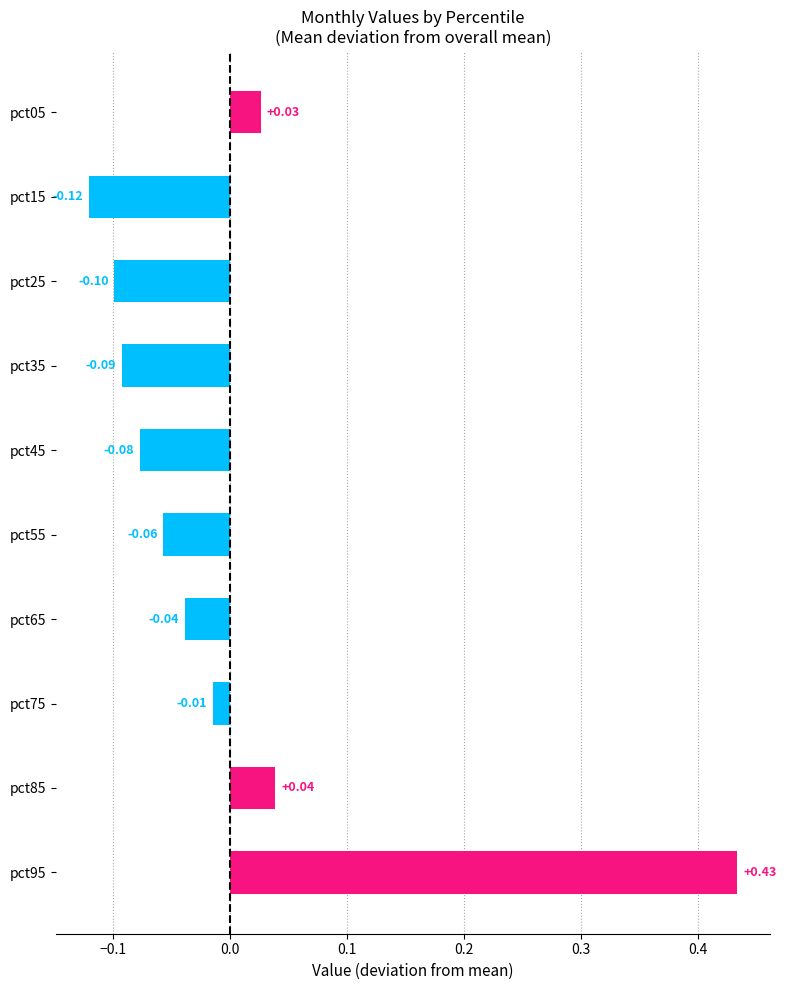

List the labels in order of value, largest first.

pct95, pct85, pct05, pct75, pct65, pct55, pct45, pct35, pct25, pct15